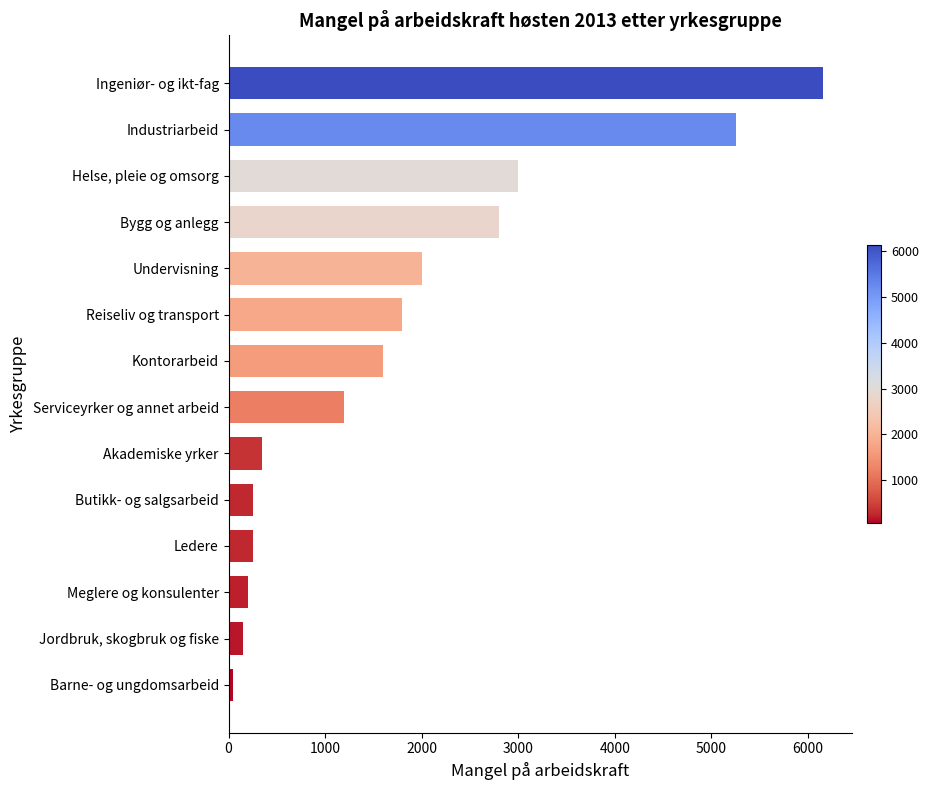

The chart shows a value of 1200 at Serviceyrker og annet arbeid. True or false?

True